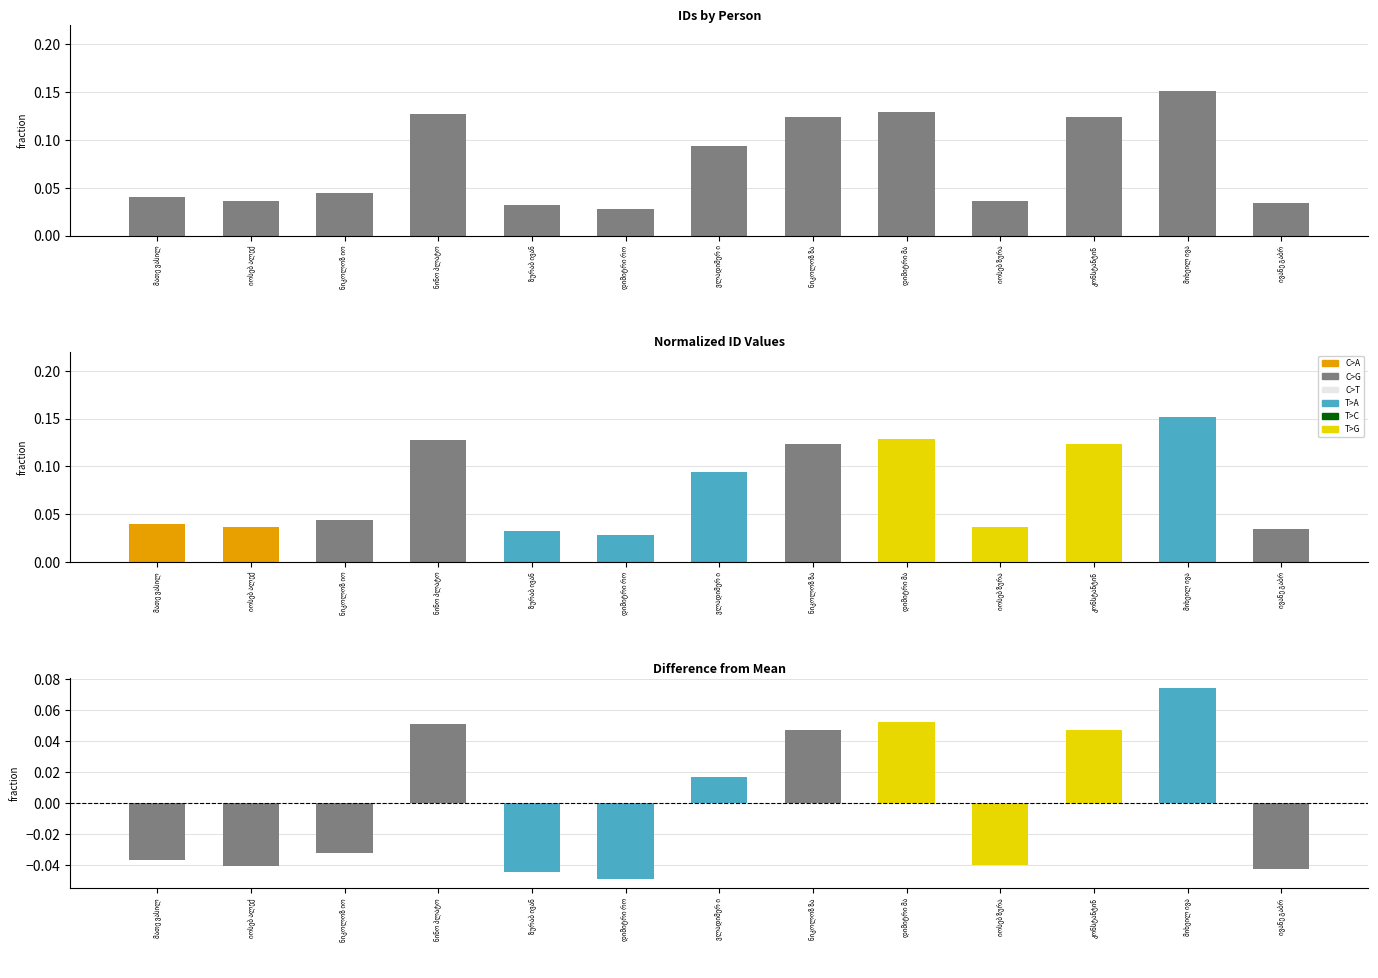

Reading left to right, what are all the values shown in this chart?

id: მათე ვასილ=0.0	იოსებ ალექ=0.0	ნიკოლოზ იო=0.0	ნინო პლატო=0.1	ზურაბ ივან=0.0	დიმიტრი რო=0.0	ვლადიმერ ი=0.1	ნიკოლოზ ზა=0.1	დიმიტრი მა=0.1	იოსებ ზურა=0.0	კონსტანტინ=0.1	მიხეილ ივა=0.2	ივანე გაბრ=0.0
difference: მათე ვასილ=-0.0	იოსებ ალექ=-0.0	ნიკოლოზ იო=-0.0	ნინო პლატო=0.1	ზურაბ ივან=-0.0	დიმიტრი რო=-0.0	ვლადიმერ ი=0.0	ნიკოლოზ ზა=0.0	დიმიტრი მა=0.1	იოსებ ზურა=-0.0	კონსტანტინ=0.0	მიხეილ ივა=0.1	ივანე გაბრ=-0.0